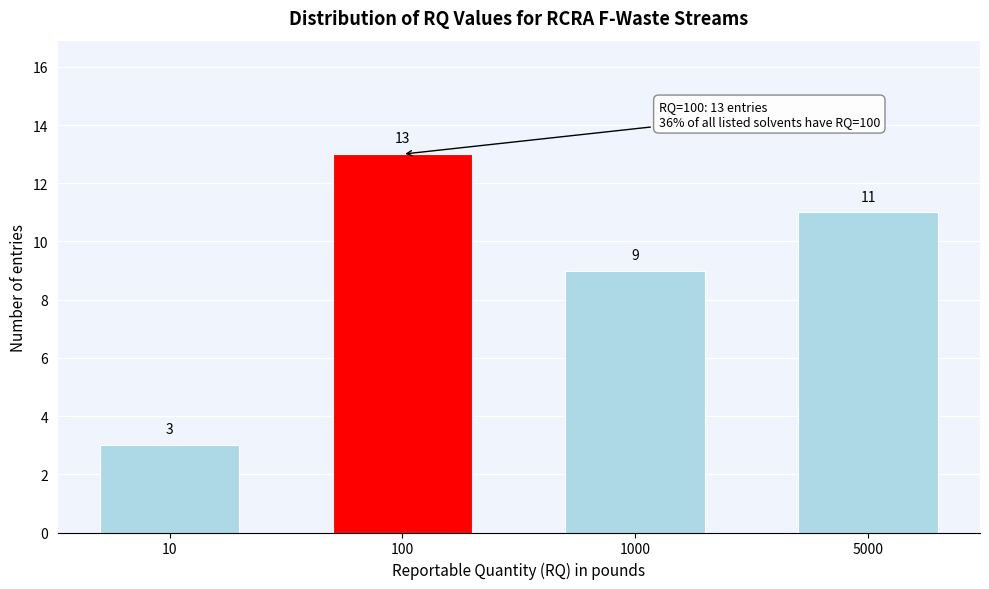

Reading left to right, what are all the values shown in this chart?

10=3	100=13	1000=9	5000=11